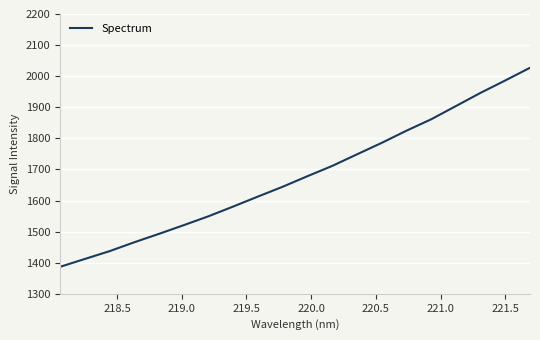

What is the sum of all values?

33575.4